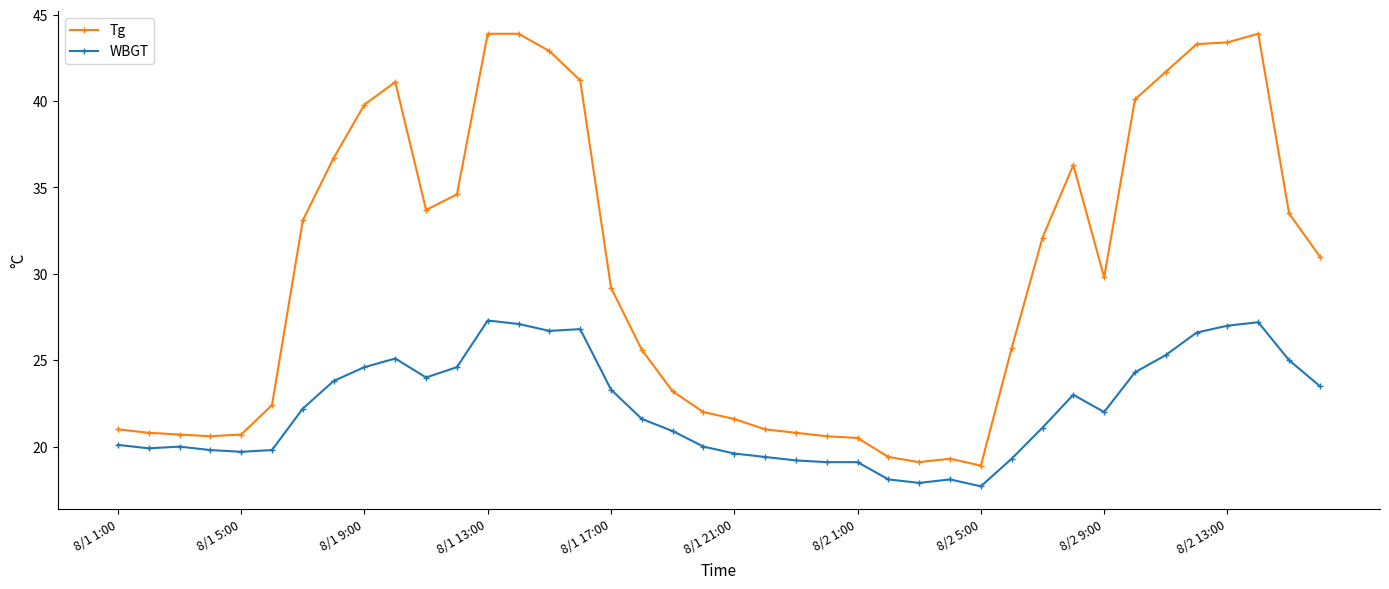

At how many categories does at least one series exceed 28?

21